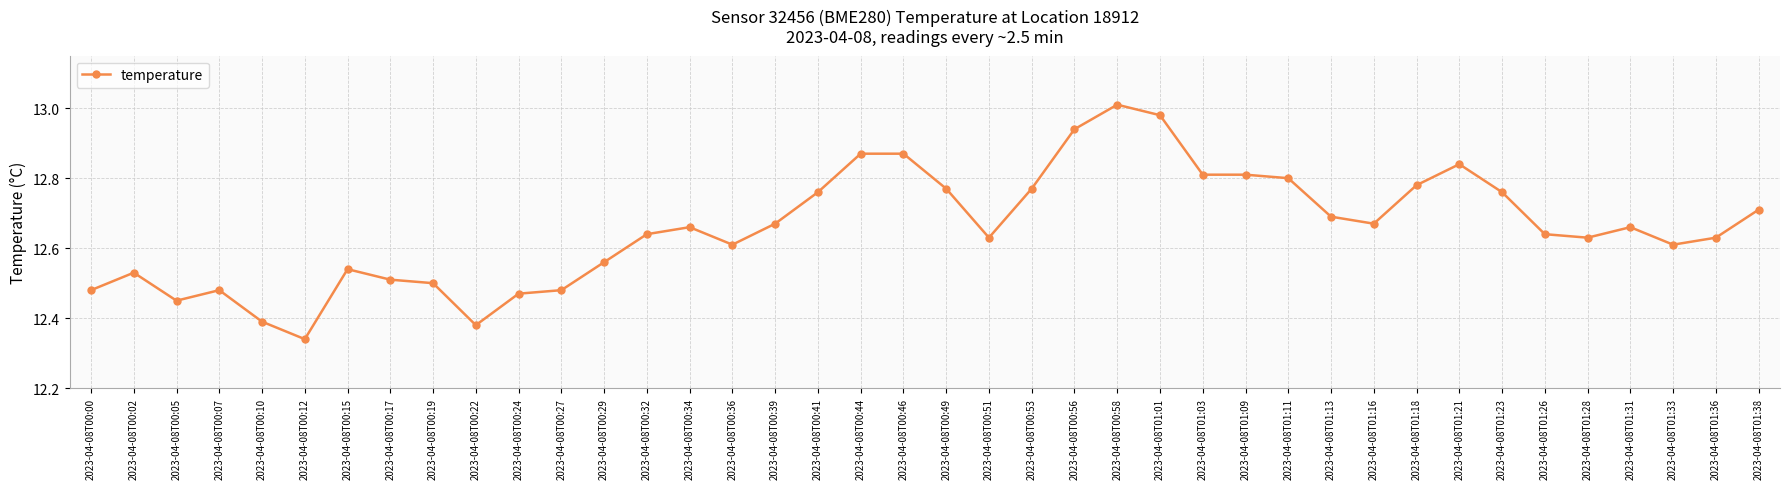

Where is the data nearest to the value 12?

2023-04-08T00:12